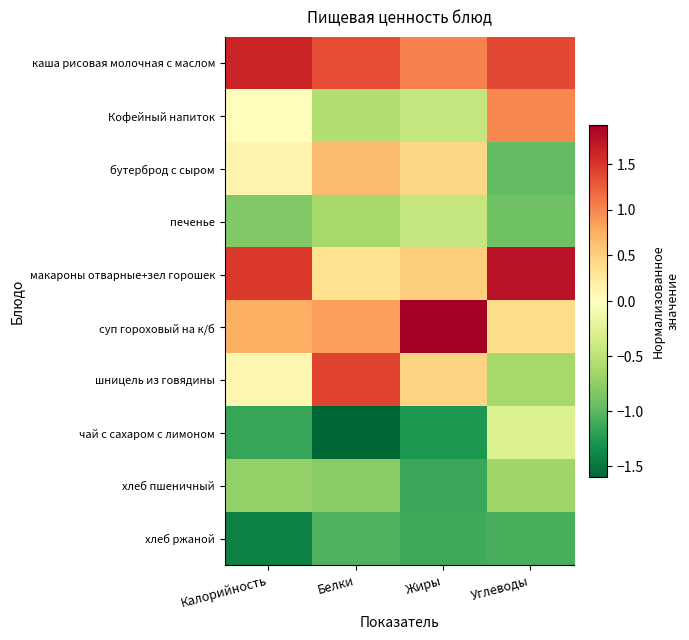

Reading left to right, extract all data points from this chart.

каша рисовая молочная с маслом: Калорийность=1.6	Белки=1.3	Жиры=1.0	Углеводы=1.4
Кофейный напиток: Калорийность=0.0	Белки=-0.5	Жиры=-0.4	Углеводы=1.0
бутерброд с сыром: Калорийность=0.1	Белки=0.6	Жиры=0.5	Углеводы=-1.0
печенье: Калорийность=-0.8	Белки=-0.6	Жиры=-0.4	Углеводы=-0.9
макароны отварные+зел горошек: Калорийность=1.5	Белки=0.4	Жиры=0.5	Углеводы=1.8
суп гороховый на к/б: Калорийность=0.7	Белки=0.8	Жиры=1.9	Углеводы=0.4
шницель из говядины: Калорийность=0.1	Белки=1.4	Жиры=0.5	Углеводы=-0.6
чай с сахаром с лимоном: Калорийность=-1.1	Белки=-1.6	Жиры=-1.3	Углеводы=-0.3
хлеб пшеничный: Калорийность=-0.7	Белки=-0.8	Жиры=-1.1	Углеводы=-0.7
хлеб ржаной: Калорийность=-1.4	Белки=-1.1	Жиры=-1.1	Углеводы=-1.1